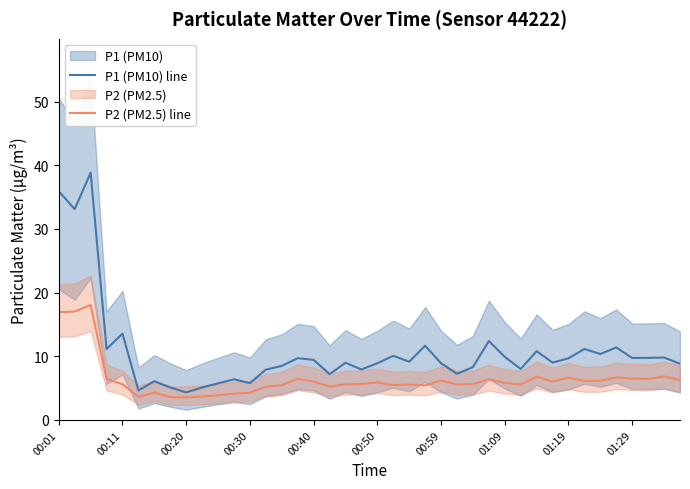

How many values in the P2 (PM2.5) line series are below 5?

8